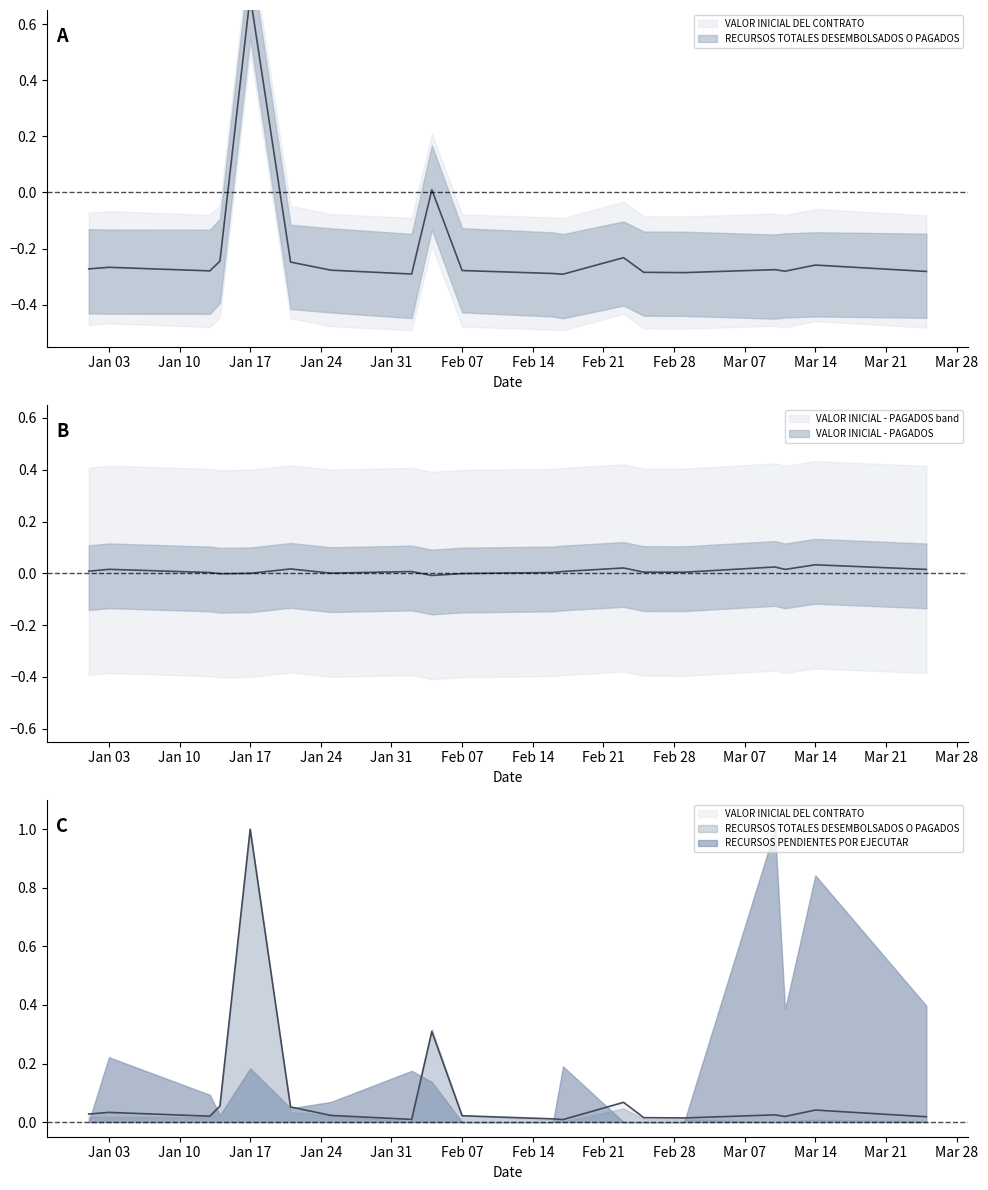

At how many categories does at least one series exceed 0?

19